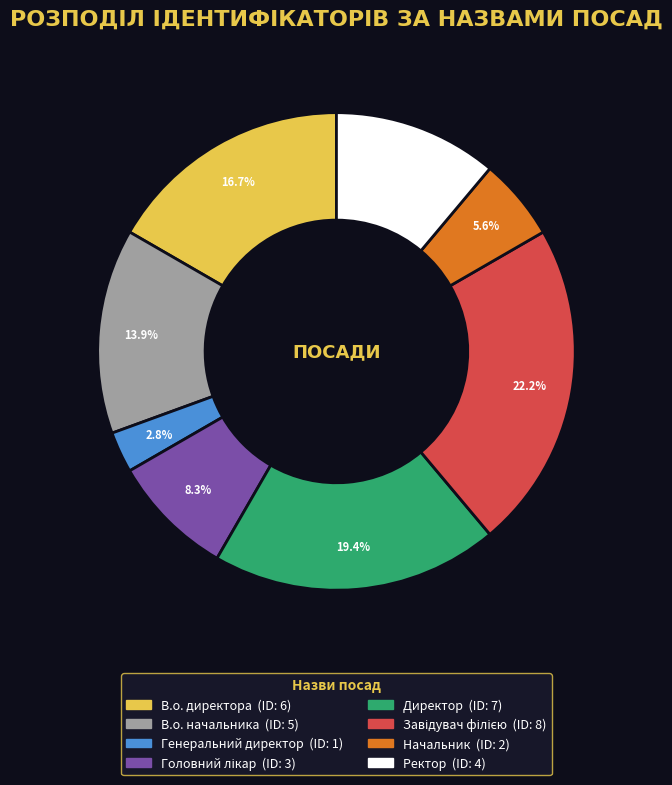

Which category has the smallest portion of the pie?

Генеральний директор